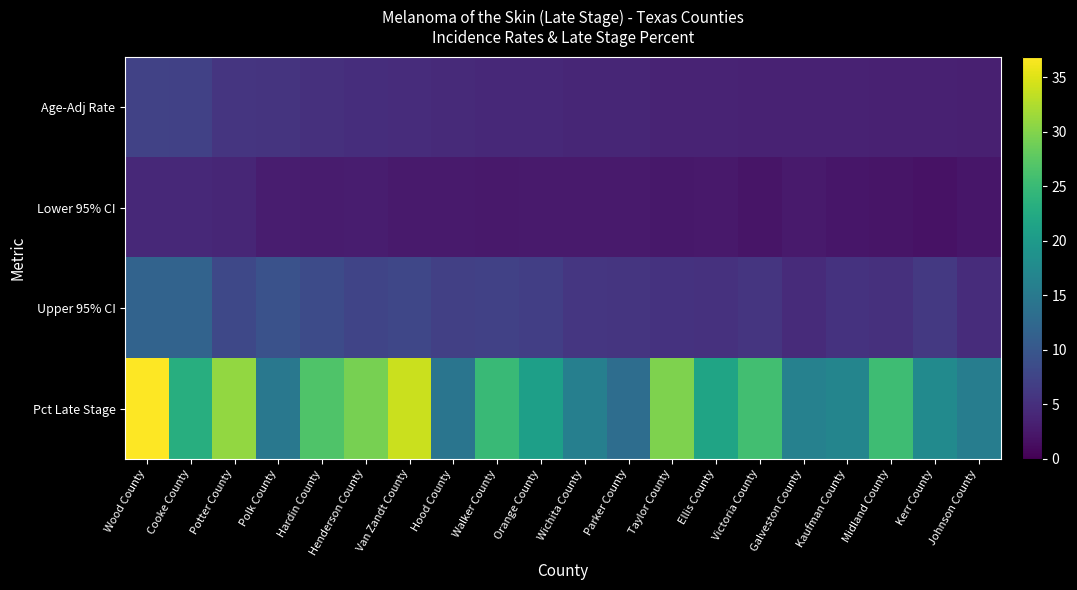

At which category is the sum across all series the highest?

Wood County